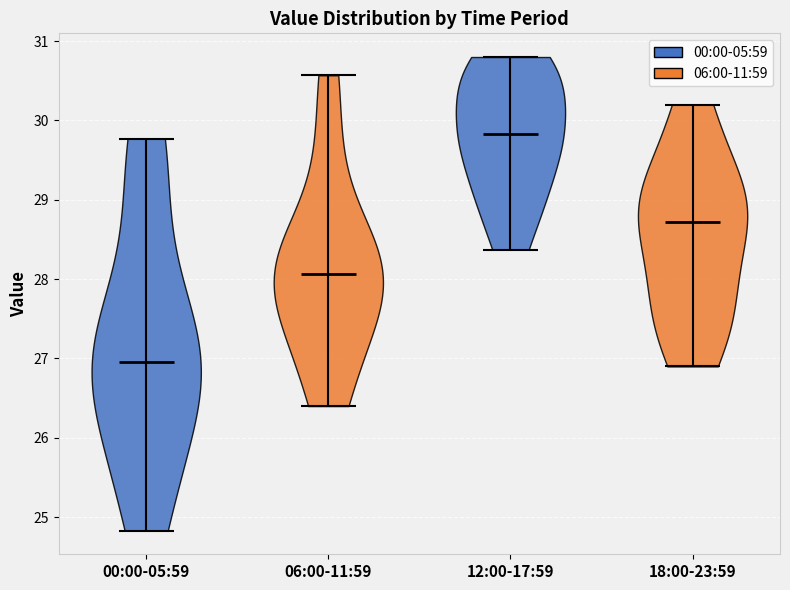

What is the highest point the violin for 18:00-23:59 reaches on the y-axis? The values are not printed on the chart, so give them approximately, as read against the axis.

30.2